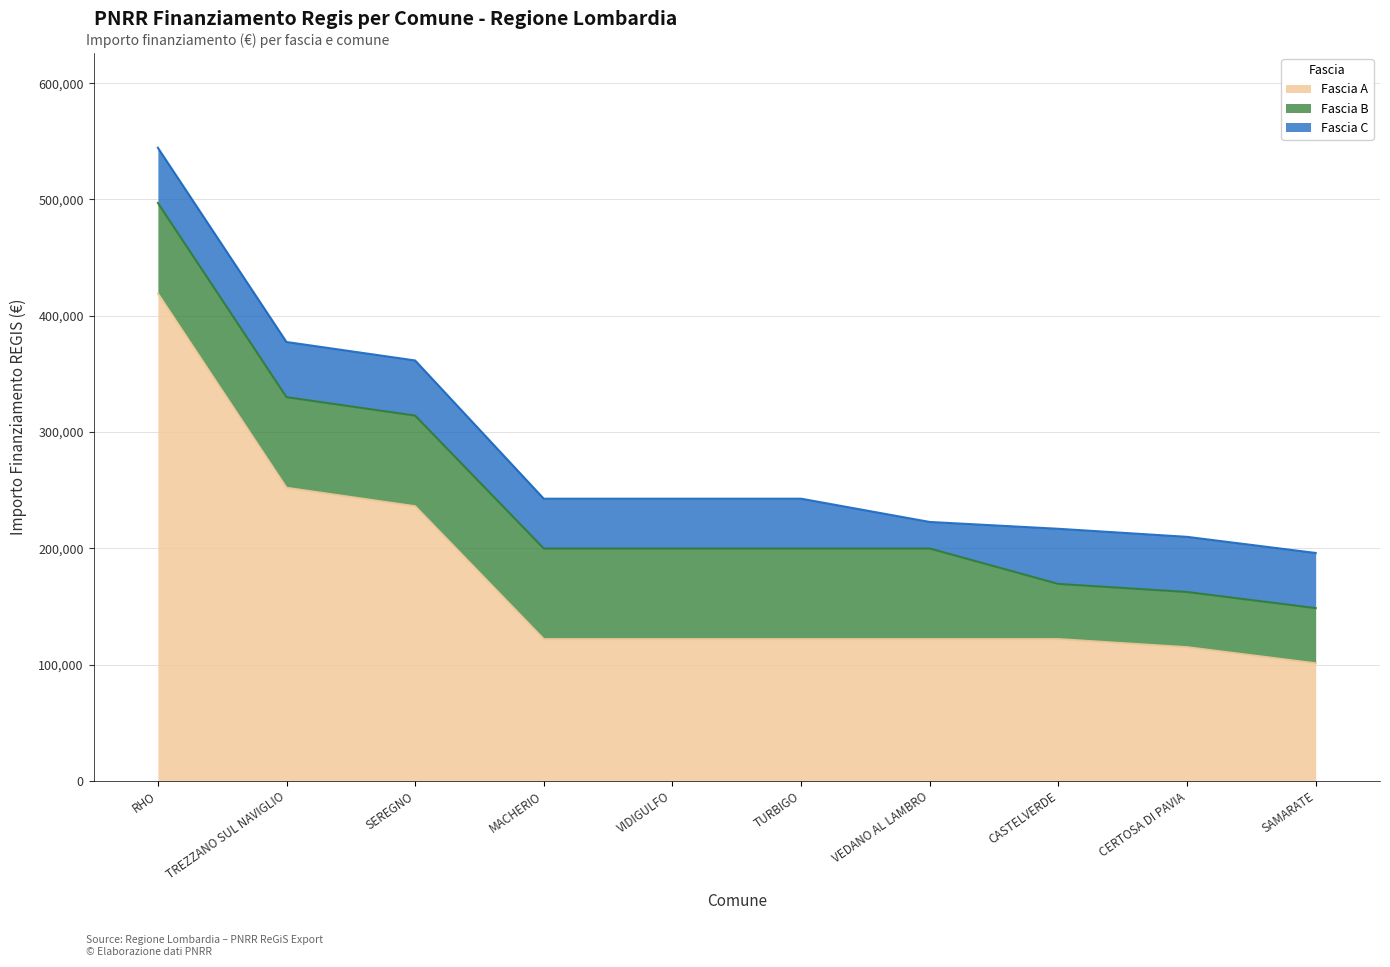

Reading left to right, extract all data points from this chart.

Fascia A: RHO=419124	TREZZANO SUL NAVIGLIO=252118	SEREGNO=236236	MACHERIO=121992	VIDIGULFO=121992	TURBIGO=121992	VEDANO AL LAMBRO=121992	CASTELVERDE=121992	CERTOSA DI PAVIA=115064	SAMARATE=101208
Fascia B: RHO=77897	TREZZANO SUL NAVIGLIO=77897	SEREGNO=77897	MACHERIO=77897	VIDIGULFO=77897	TURBIGO=77897	VEDANO AL LAMBRO=77897	CASTELVERDE=47427	CERTOSA DI PAVIA=47427	SAMARATE=47427
Fascia C: RHO=47427	TREZZANO SUL NAVIGLIO=47427	SEREGNO=47427	MACHERIO=42824	VIDIGULFO=42824	TURBIGO=42824	VEDANO AL LAMBRO=22827	CASTELVERDE=47427	CERTOSA DI PAVIA=47427	SAMARATE=47427